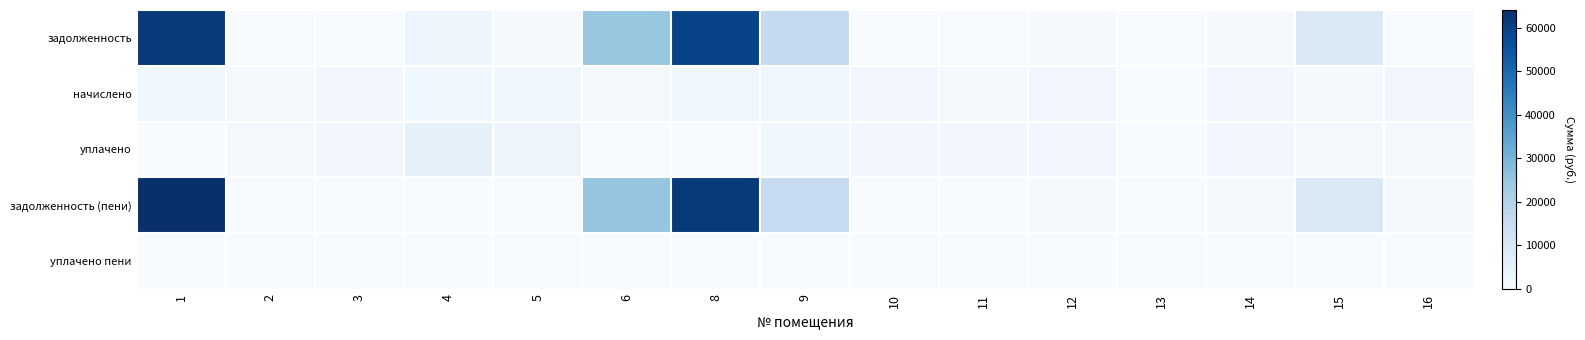

Which series has the widest spread of values?

задолженность (пени)